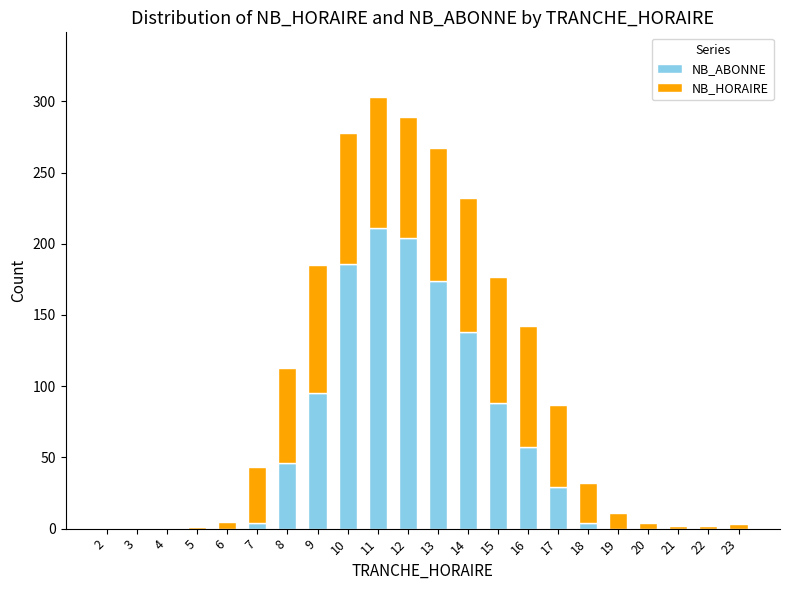

The NB_ABONNE series shows 332 at 11. True or false?

False